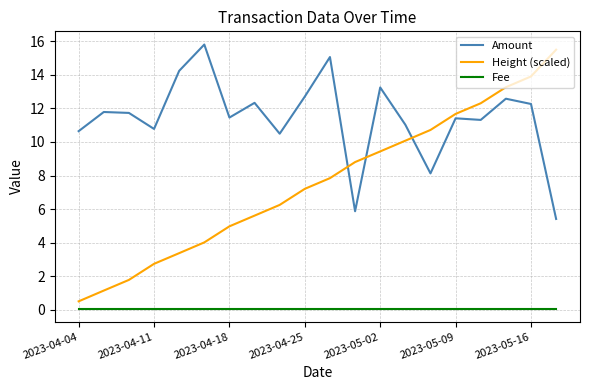

List the series in order of their overall mean, highest first.

Amount, Height (scaled), Fee